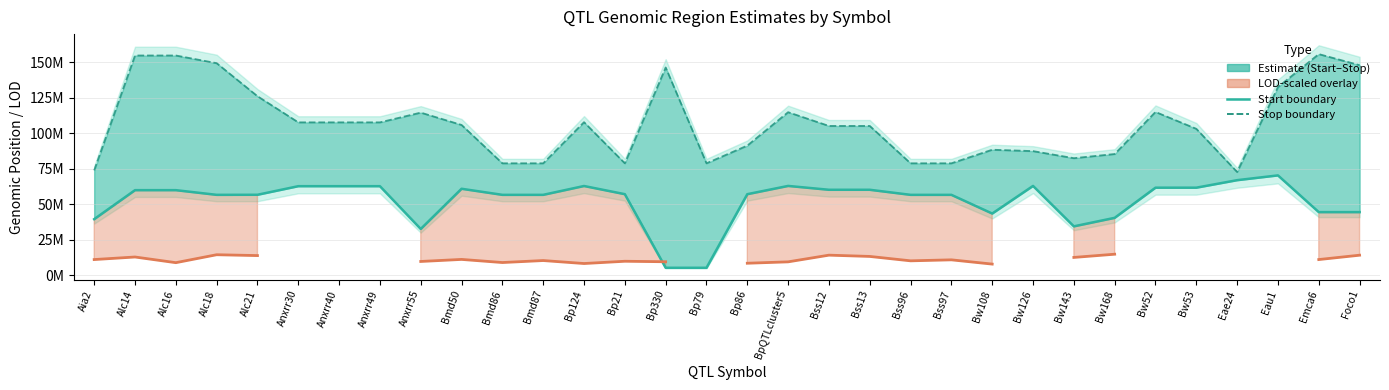

The Stop boundary series shows 84199141 at Eau1. True or false?

False